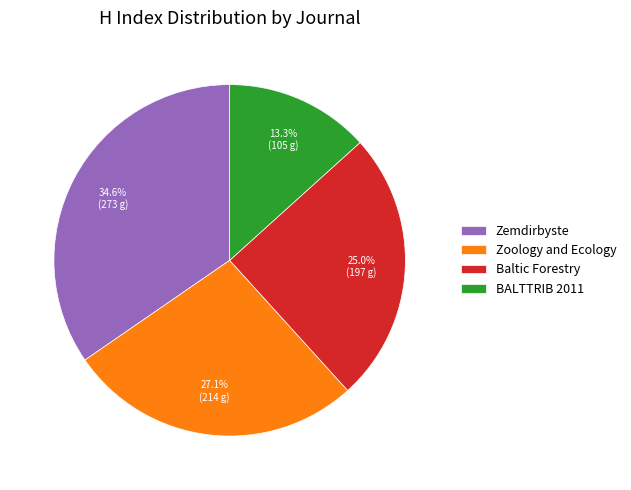

To the nearest percent, what is the difference between the largest and smallest slice percentages?

21%